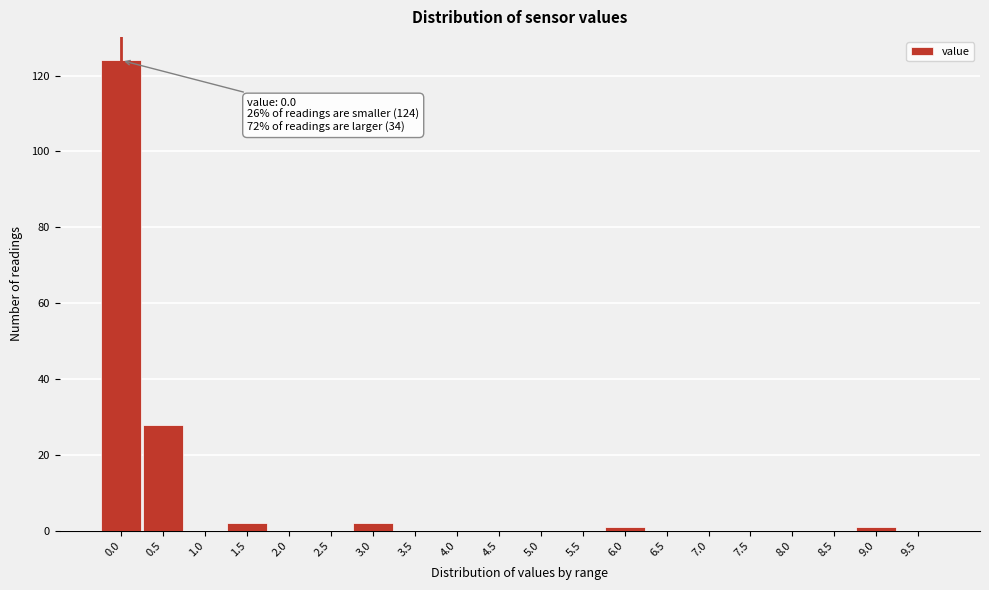

Reading left to right, extract all data points from this chart.

0.0=124	0.5=28	1.0=0	1.5=2	2.0=0	2.5=0	3.0=2	3.5=0	4.0=0	4.5=0	5.0=0	5.5=0	6.0=1	6.5=0	7.0=0	7.5=0	8.0=0	8.5=0	9.0=1	9.5=0